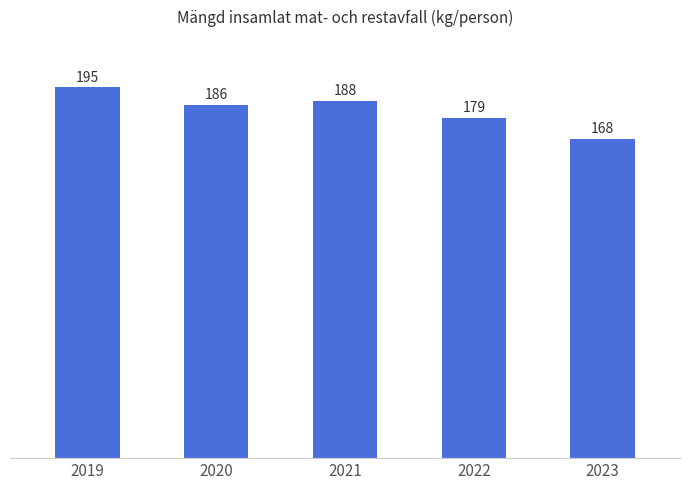

At which label is the value closest to 181?

2022